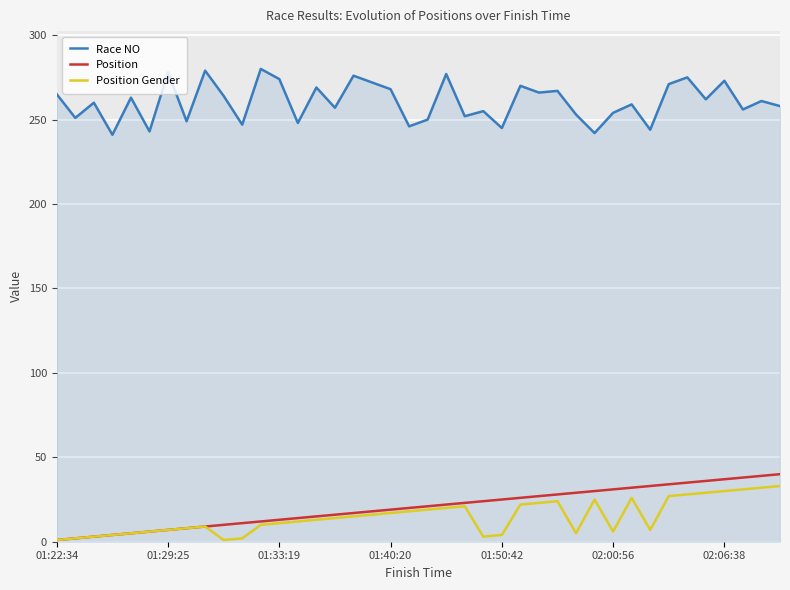

Which series has the largest total across all categories?

Race NO